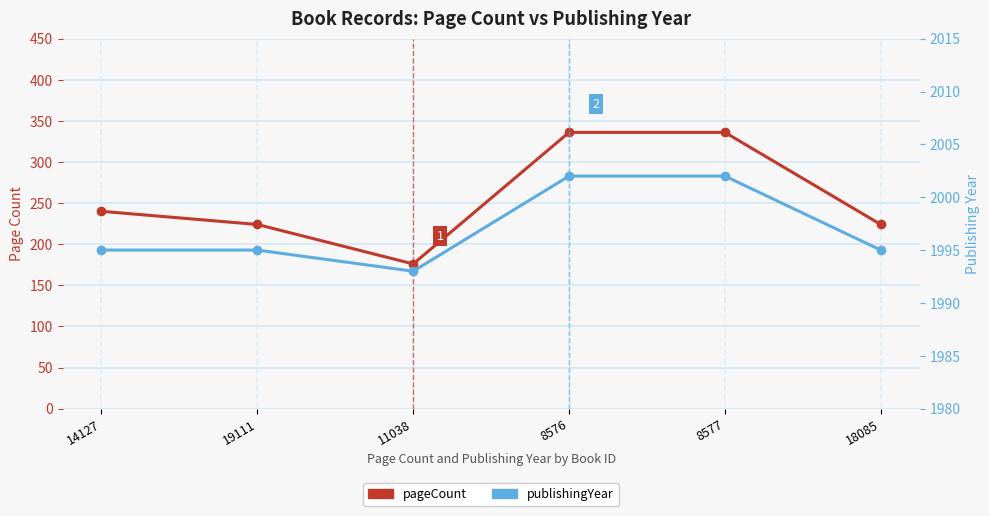

Reading right to left, what are all the values shown in this chart?

pageCount: 18085=224	8577=336	8576=336	11038=176	19111=224	14127=240
publishingYear: 18085=1995	8577=2002	8576=2002	11038=1993	19111=1995	14127=1995